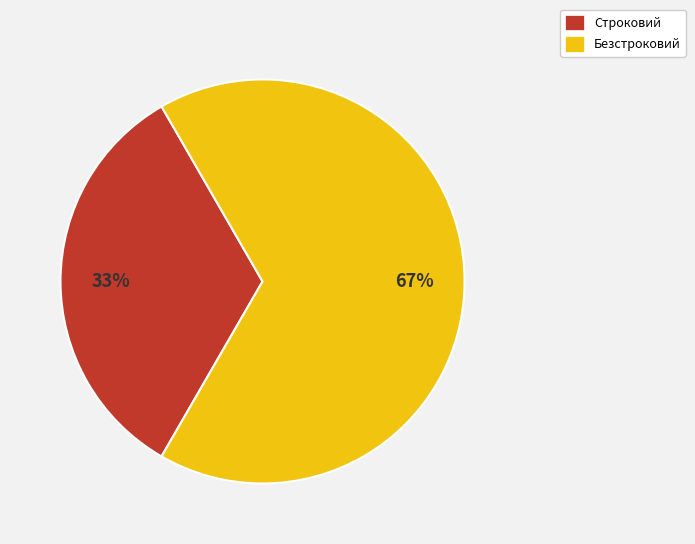

Count the number of slices in the pie.

2